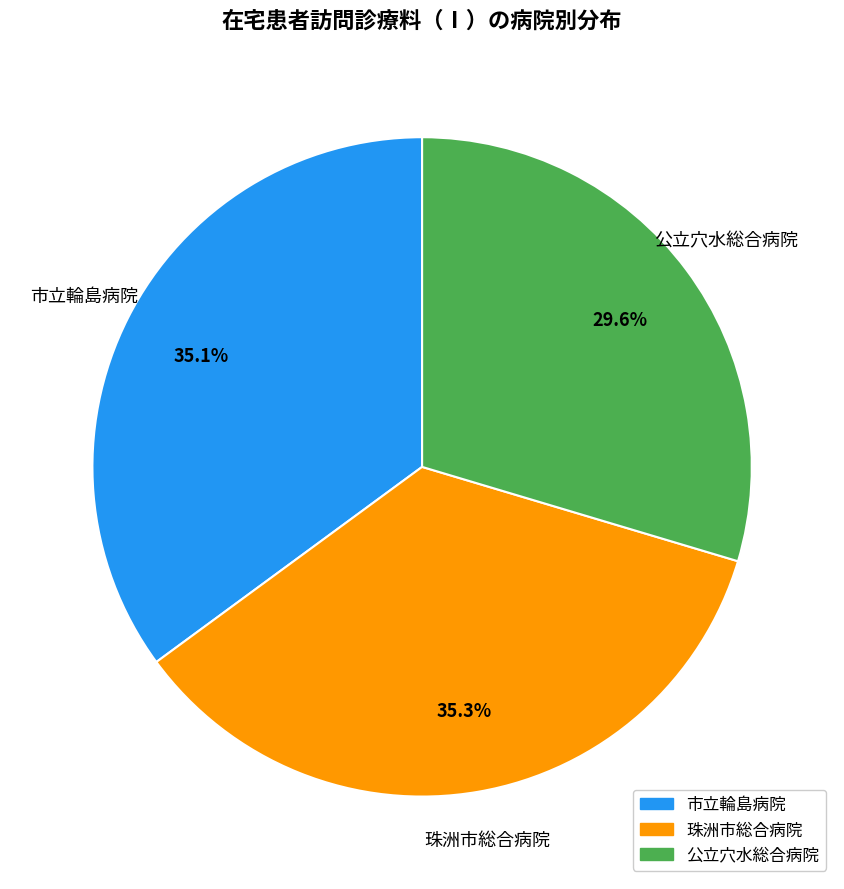

Is 珠洲市総合病院 the majority of the pie?

No